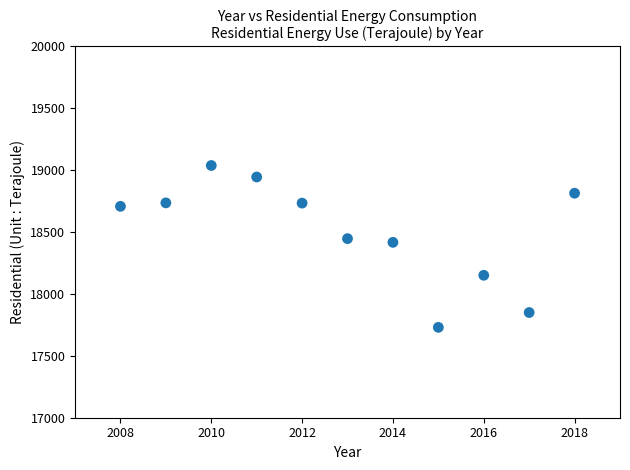

What Y value in the scatter plot is closest to 18384?

18417